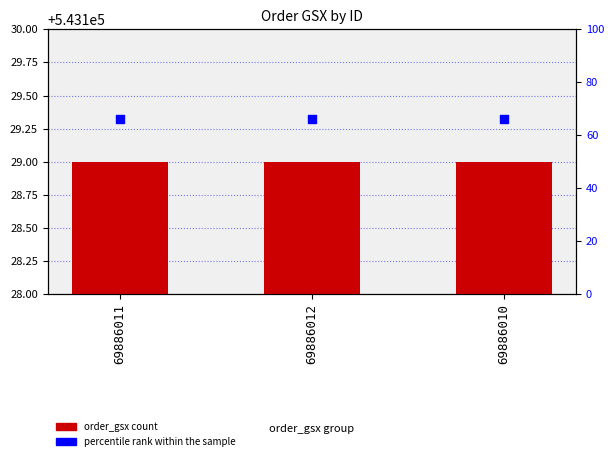

Which series reaches the minimum Y coordinate?

percentile rank within the sample